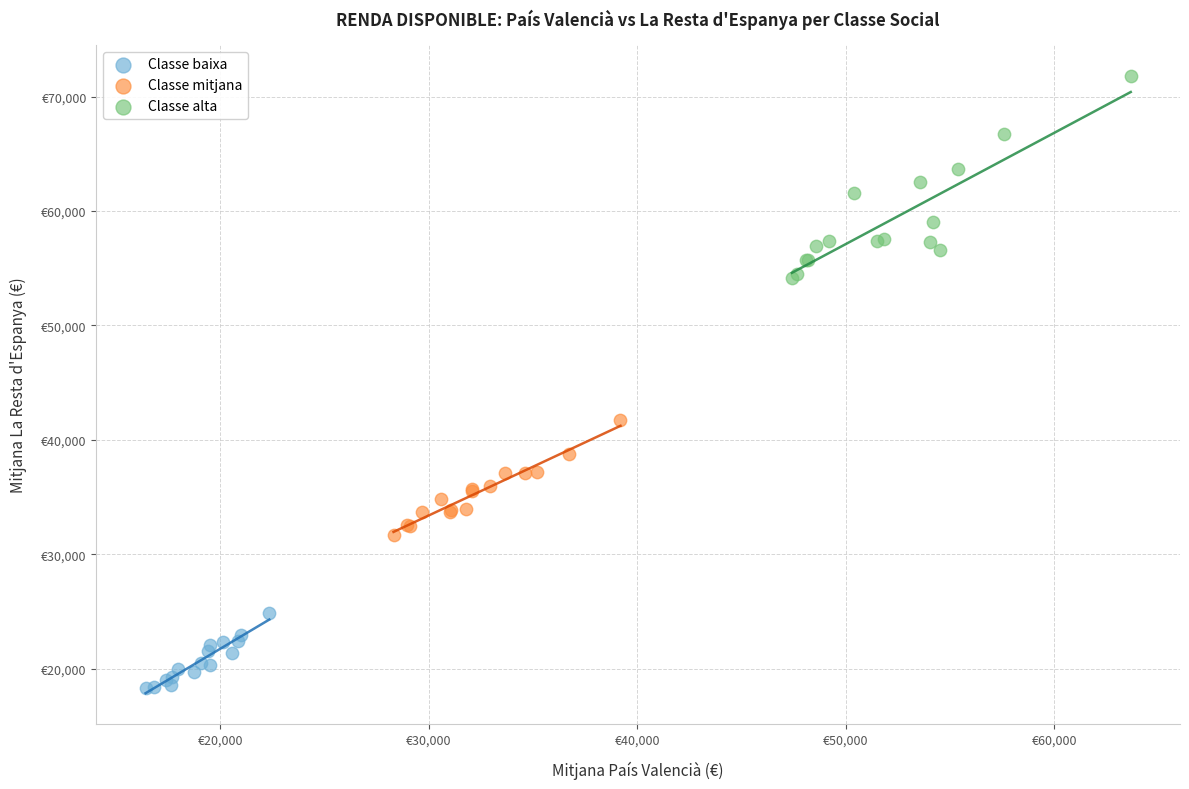

Which series contains the lowest Y value?

Classe baixa